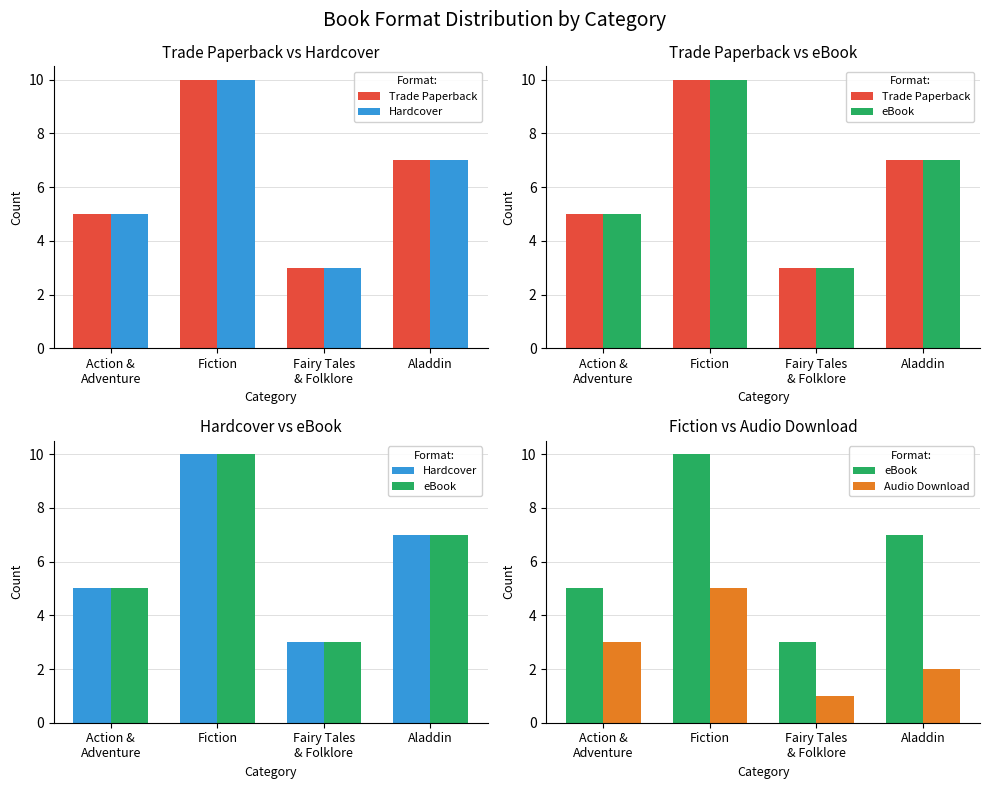

List the series in order of their peak value, lowest first.

Audio Download, Trade Paperback, Hardcover, eBook